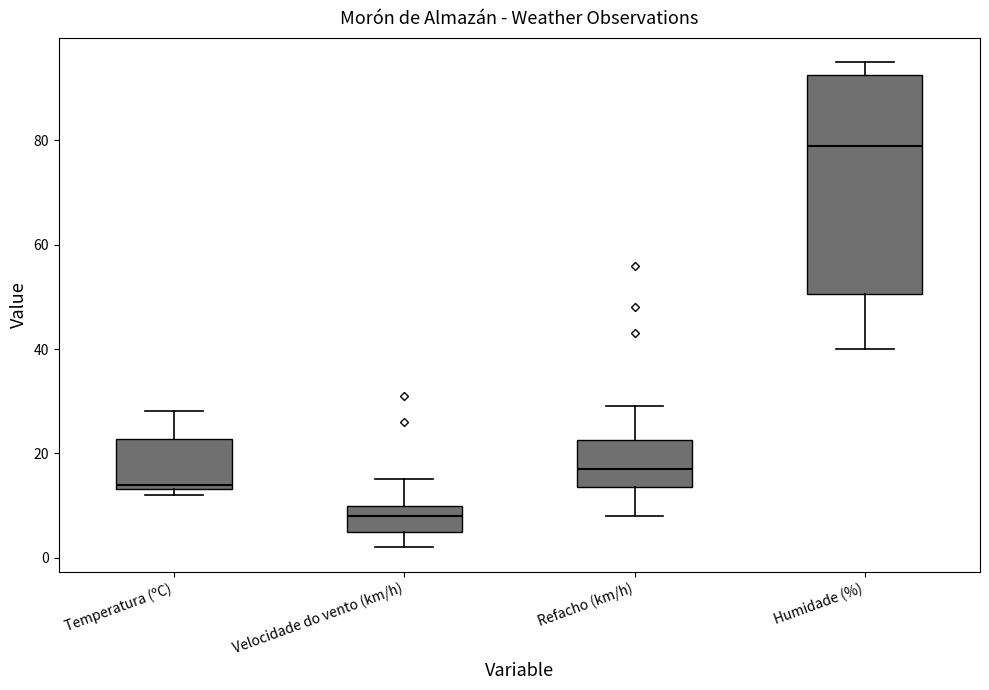

Which box is the tallest, from its lower edge to its upper edge?

Humidade (%)